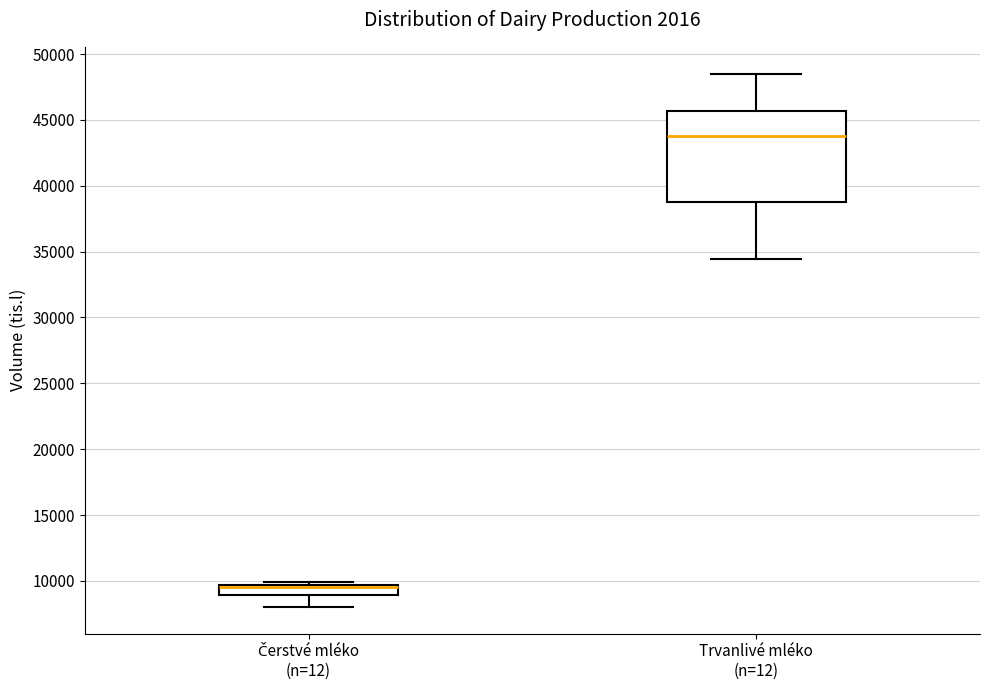

Where does the upper whisker of the box for Trvanlivé mléko (n=12) end on the y-axis? The values are not printed on the chart, so give them approximately, as read against the axis.

48500